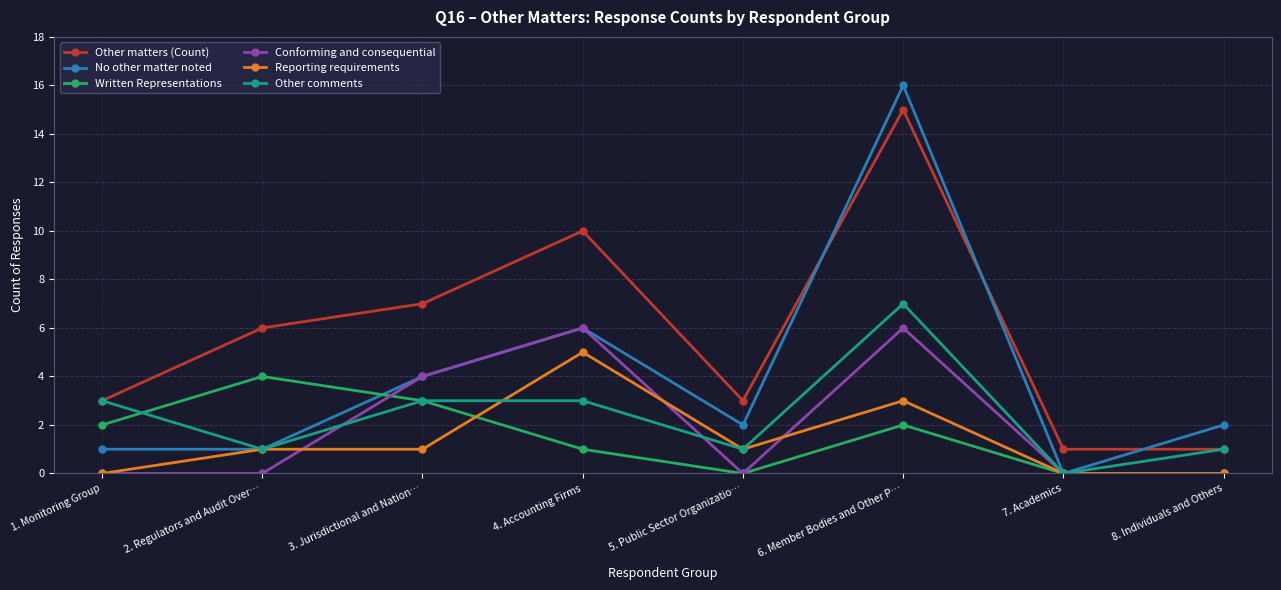

What is the difference between the highest and lowest values at 2. Regulators and Audit Over…?

6